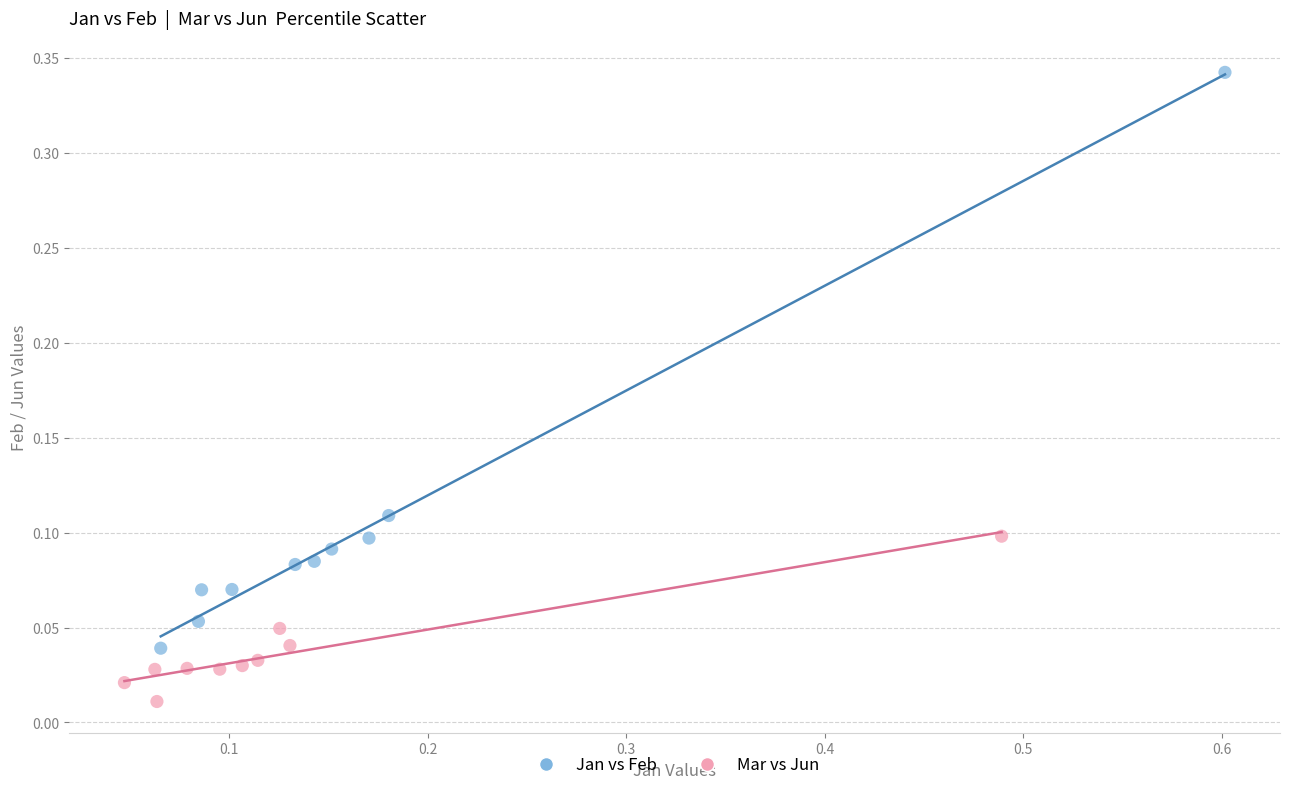

Which series contains the highest Y value?

Jan vs Feb